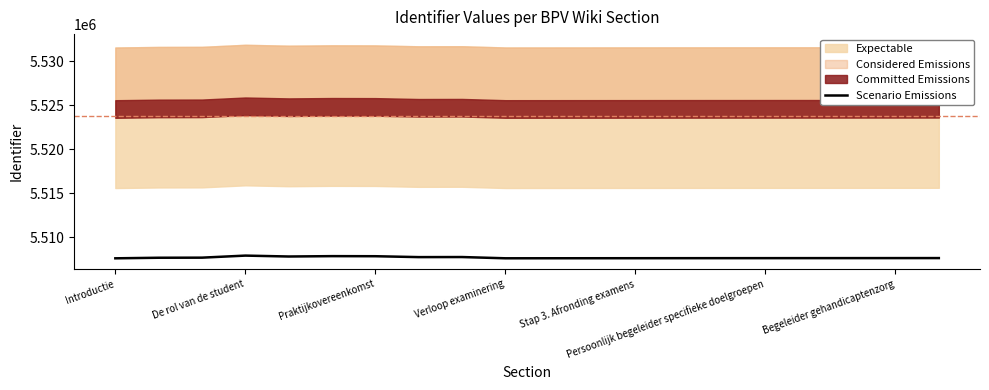

What is the minimum value for Scenario Emissions?

5507588